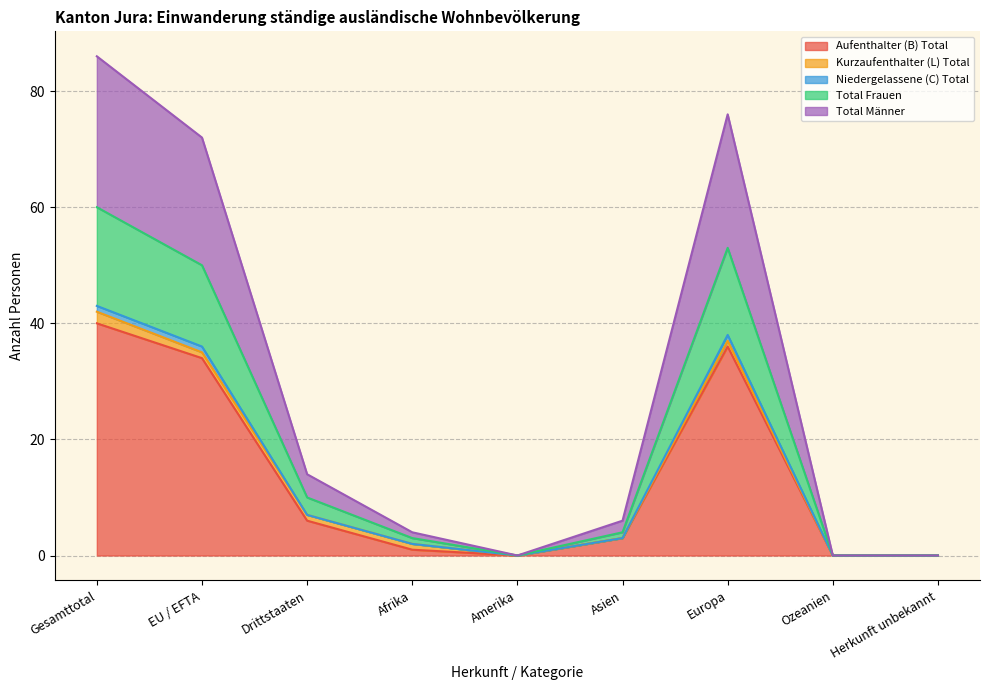

At which category does Total Frauen reach its first local valley?

Amerika